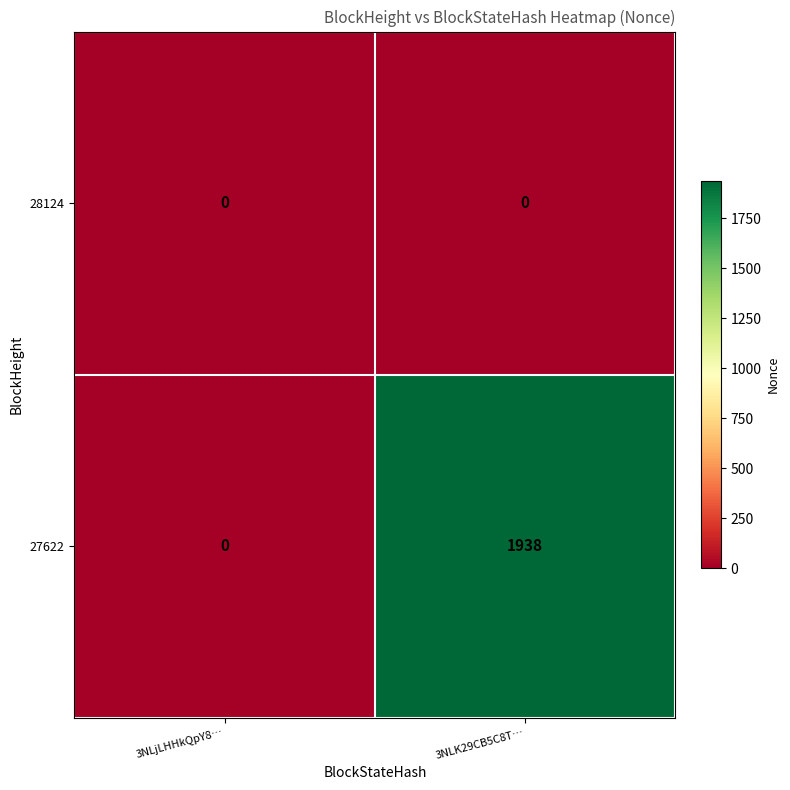

Rank the series by their average value, from highest to lowest.

27622, 28124